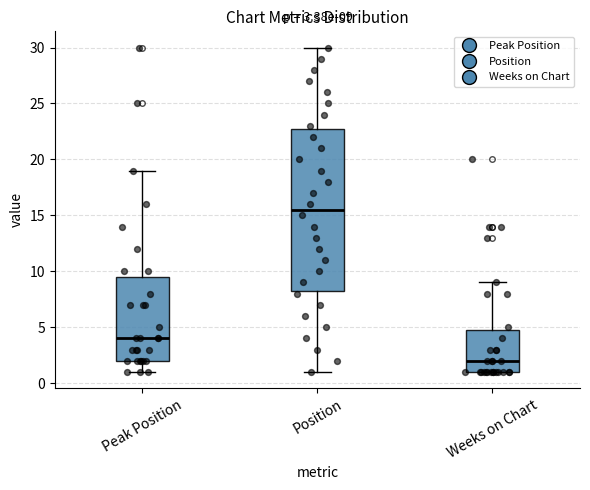

Comparing the boxes themselves (not the whiskers), which one is the tallest?

Position